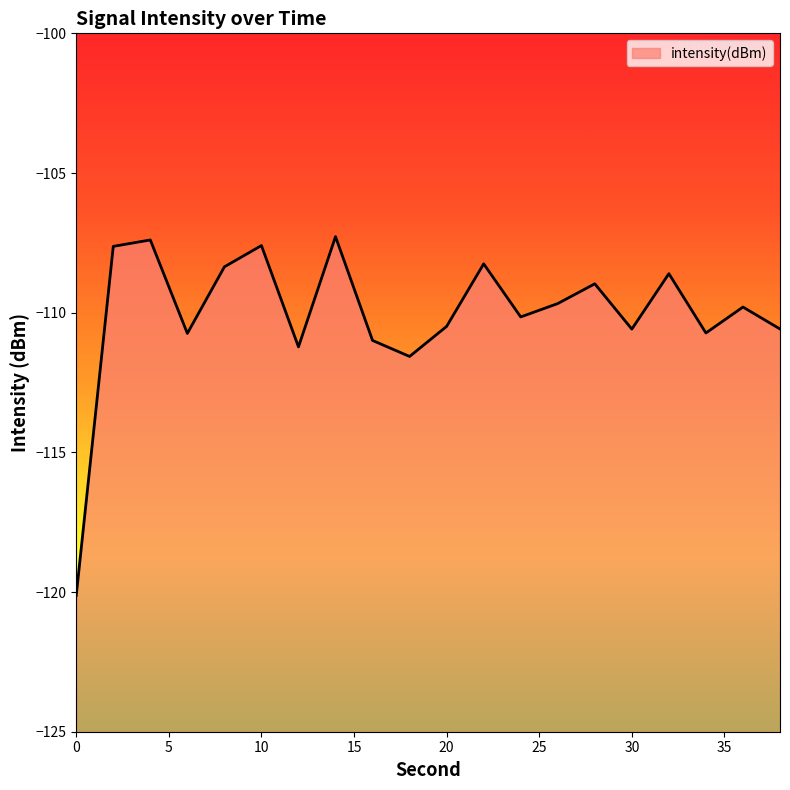

How many interior local peaks (higher than both neighbors) does the data have?

7